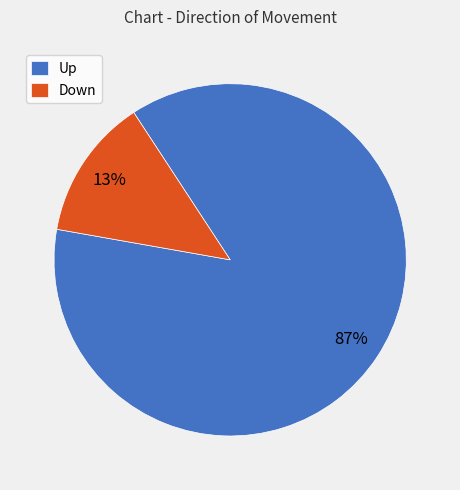

Which slice is the smallest?

Down